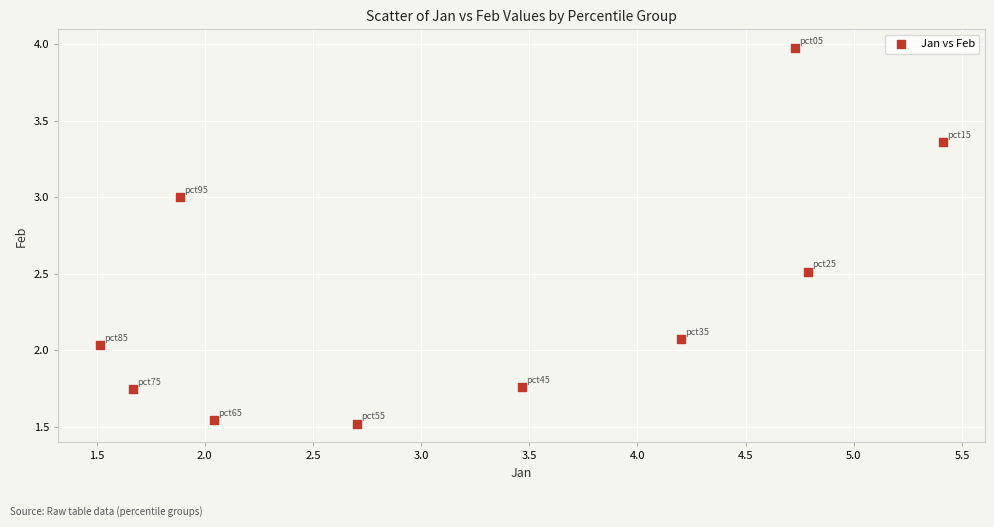

What is the range of X values (max minus min)?

3.9